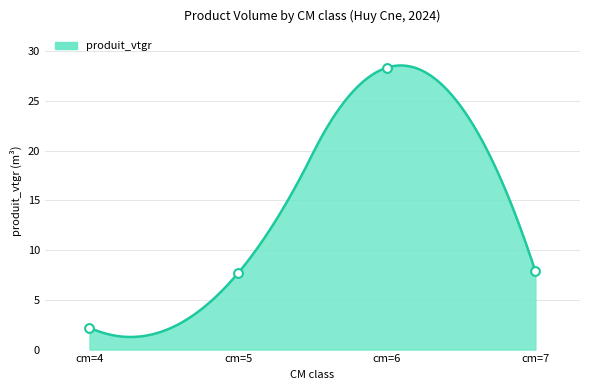

Between cm=4 and cm=7, which is larger?

cm=7